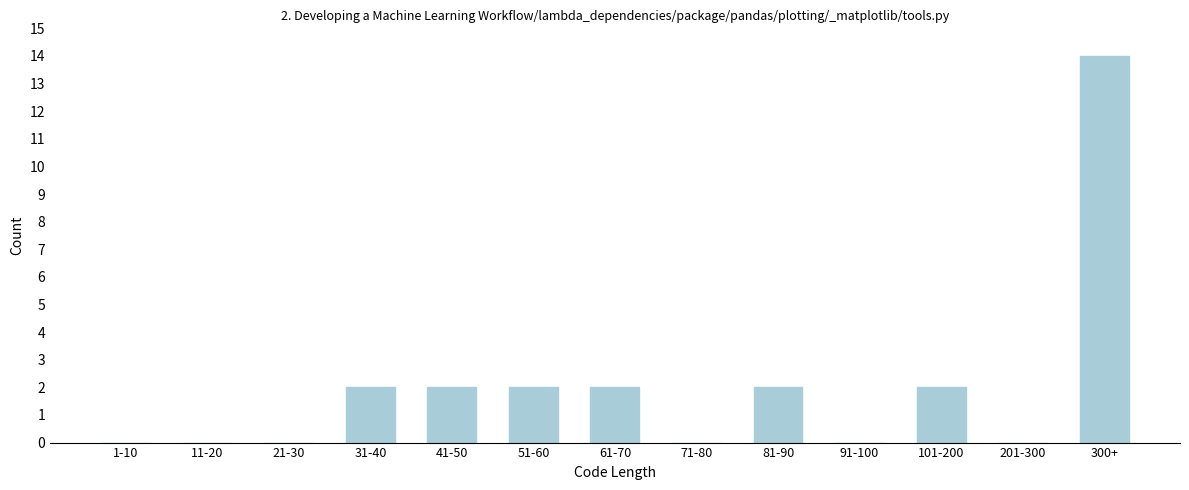

Reading left to right, what are all the values shown in this chart?

1-10=0	11-20=0	21-30=0	31-40=2	41-50=2	51-60=2	61-70=2	71-80=0	81-90=2	91-100=0	101-200=2	201-300=0	300+=14